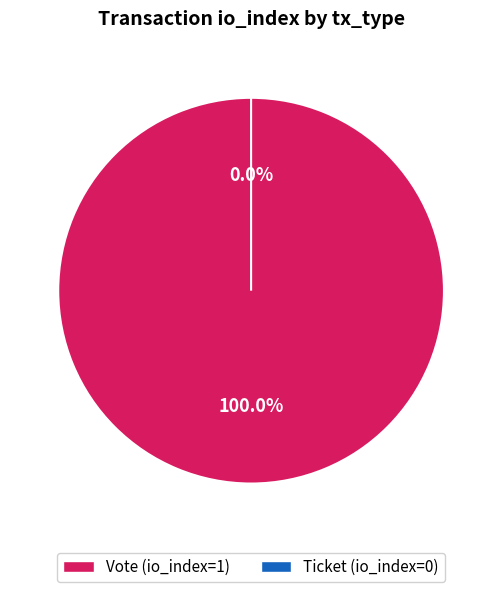

Between Ticket (io_index=0) and Vote (io_index=1), which is larger?

Vote (io_index=1)